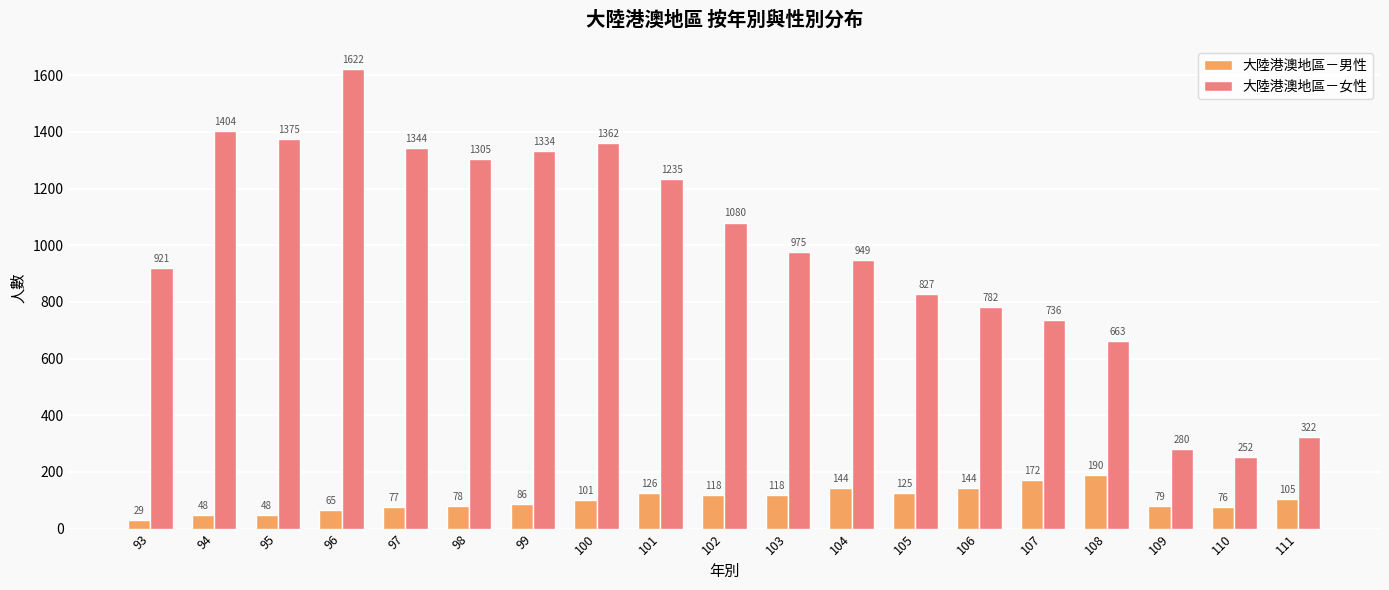

At which label does 大陸港澳地區－女性 reach its peak?

96